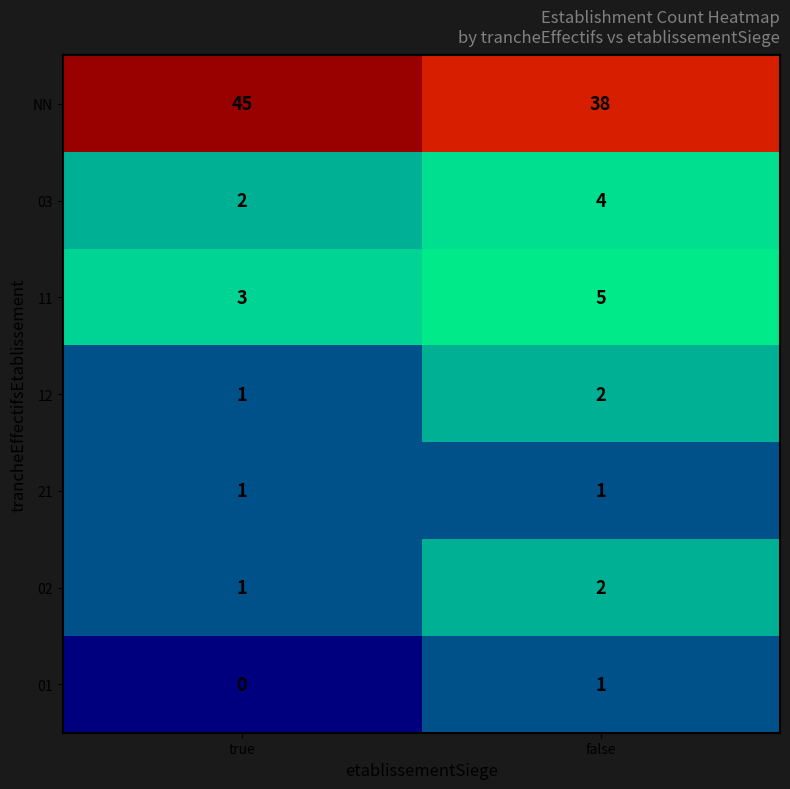

What is the sum of the 03 values at true and false?

6